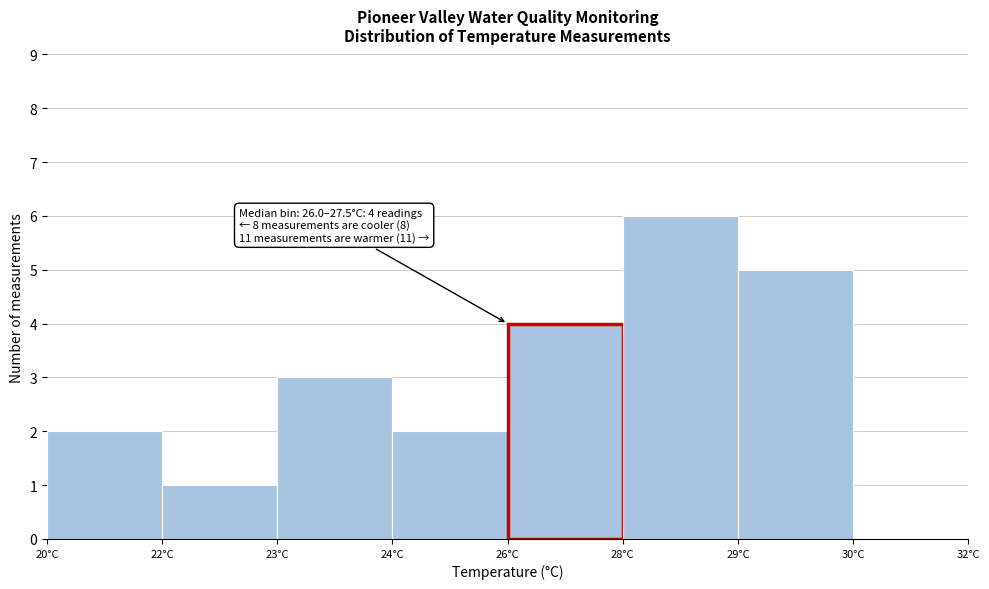

Reading right to left, list all the values displayed in this chart.

30°C=0	29°C=5	28°C=6	26°C=4	24°C=2	23°C=3	22°C=1	20°C=2